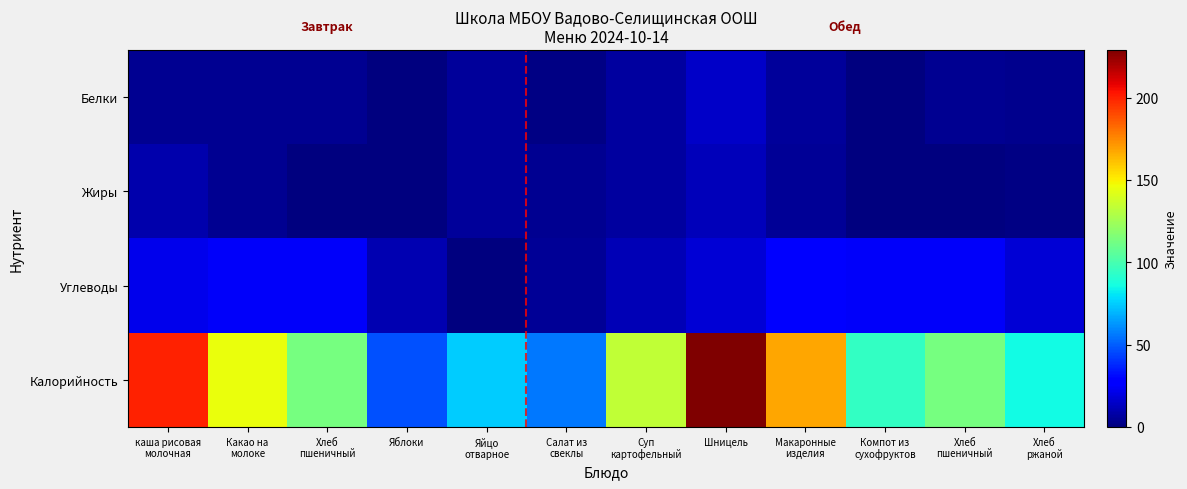

Reading left to right, transcribe all the data shown in this chart.

Белки: каша рисовая
молочная=4	Какао на
молоке=4	Хлеб
пшеничный=4	Яблоки=0	Яйцо
отварное=6	Салат из
свеклы=1	Суп
картофельный=7	Шницель=15	Макаронные
изделия=6	Компот из
сухофруктов=0	Хлеб
пшеничный=4	Хлеб
ржаной=3
Жиры: каша рисовая
молочная=9	Какао на
молоке=4	Хлеб
пшеничный=0	Яблоки=0	Яйцо
отварное=6	Салат из
свеклы=4	Суп
картофельный=7	Шницель=12	Макаронные
изделия=5	Компот из
сухофруктов=0	Хлеб
пшеничный=0	Хлеб
ржаной=1
Углеводы: каша рисовая
молочная=22	Какао на
молоке=25	Хлеб
пшеничный=25	Яблоки=10	Яйцо
отварное=0	Салат из
свеклы=5	Суп
картофельный=11	Шницель=17	Макаронные
изделия=26	Компот из
сухофруктов=25	Хлеб
пшеничный=25	Хлеб
ржаной=17
Калорийность: каша рисовая
молочная=200	Какао на
молоке=145	Хлеб
пшеничный=113	Яблоки=47	Яйцо
отварное=75	Салат из
свеклы=56	Суп
картофельный=134	Шницель=229	Макаронные
изделия=168	Компот из
сухофруктов=94	Хлеб
пшеничный=113	Хлеб
ржаной=85